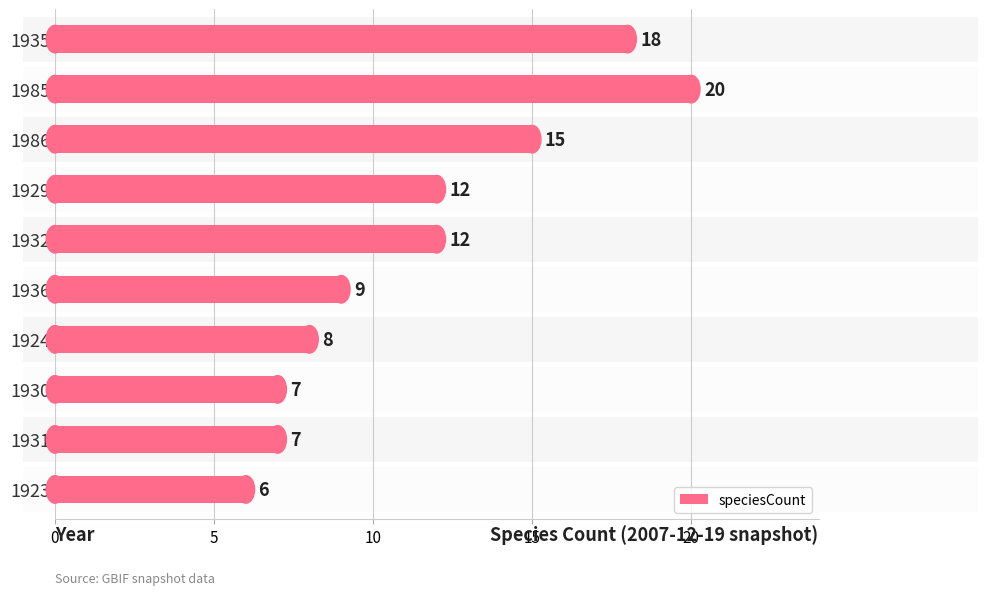

What is the minimum value shown in the chart?

6